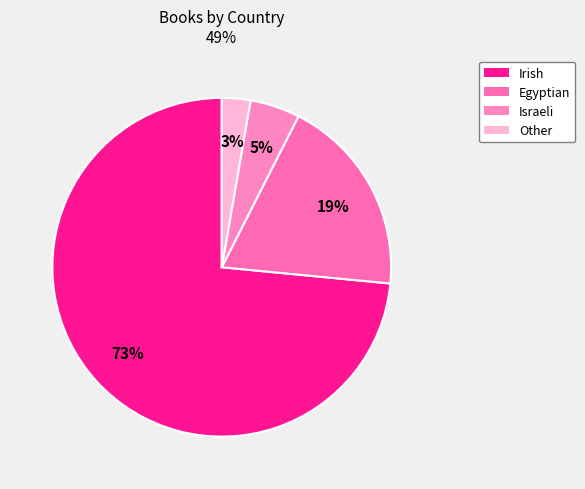

How many segments does this pie chart have?

4